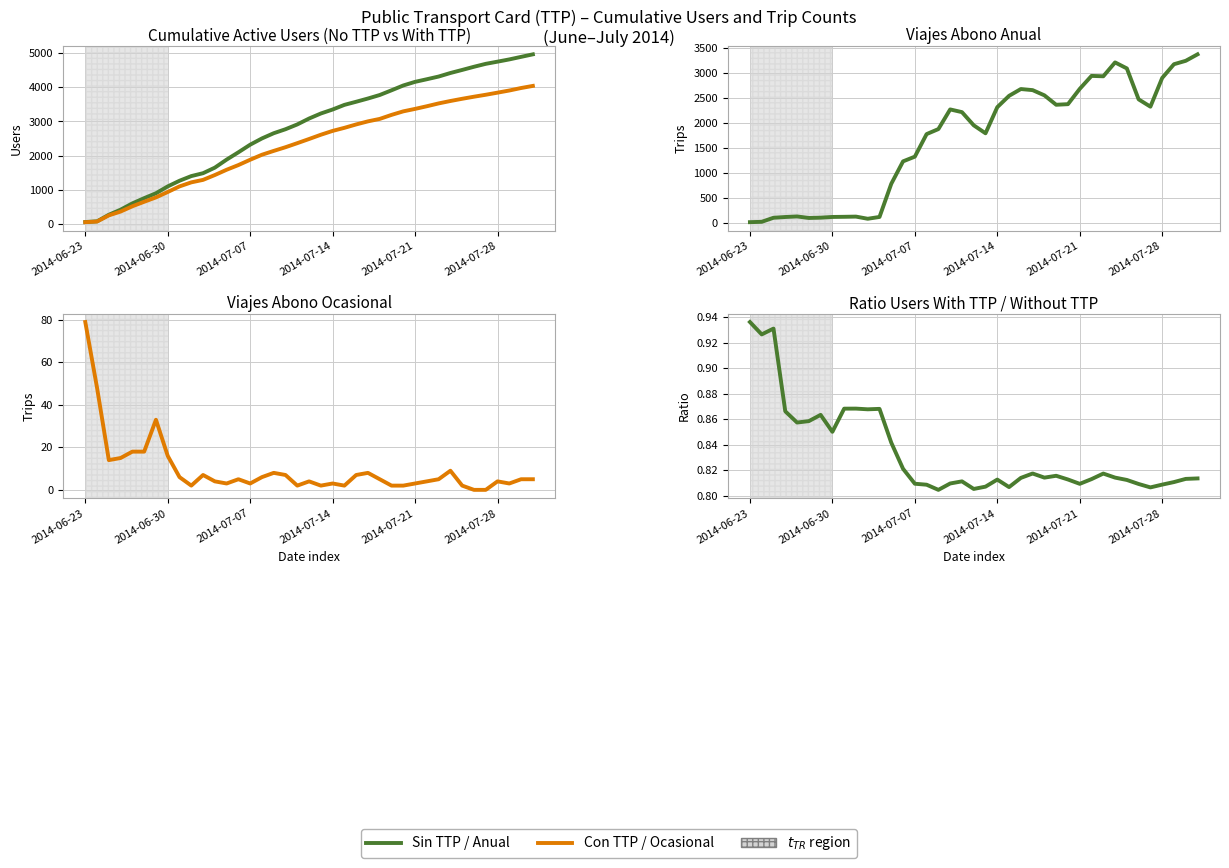

True or false: ACUMULADO USUARIOS ACTIVOS CON TTP has more than 0 interior local peaks.

False